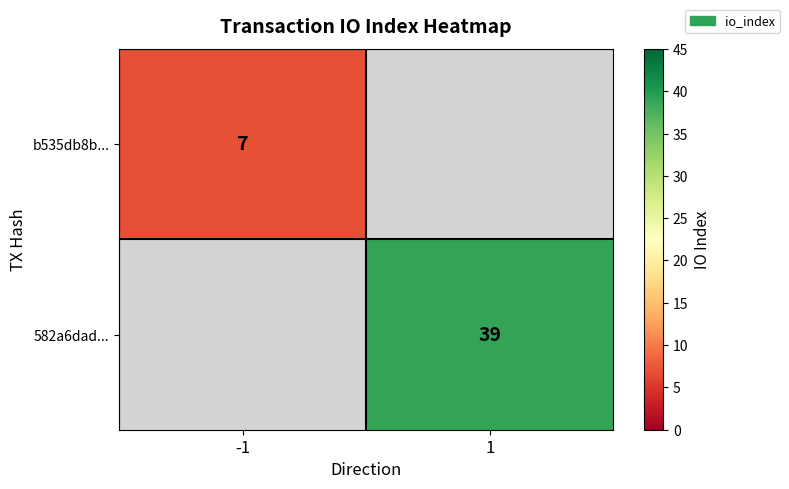

The value of b535db8b... at -1 is 12. True or false?

False